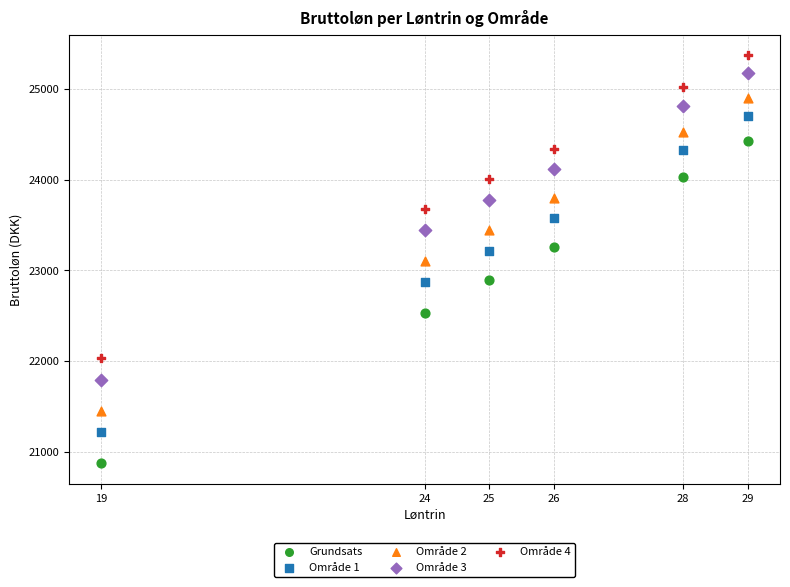

Across all data points, what is the range of Y values (max minus min)?

4492.0